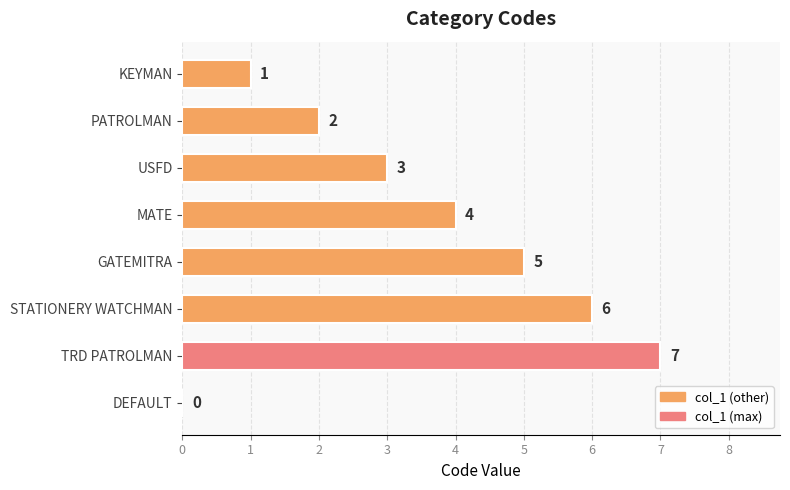

Which has a higher value, STATIONERY WATCHMAN or KEYMAN?

STATIONERY WATCHMAN